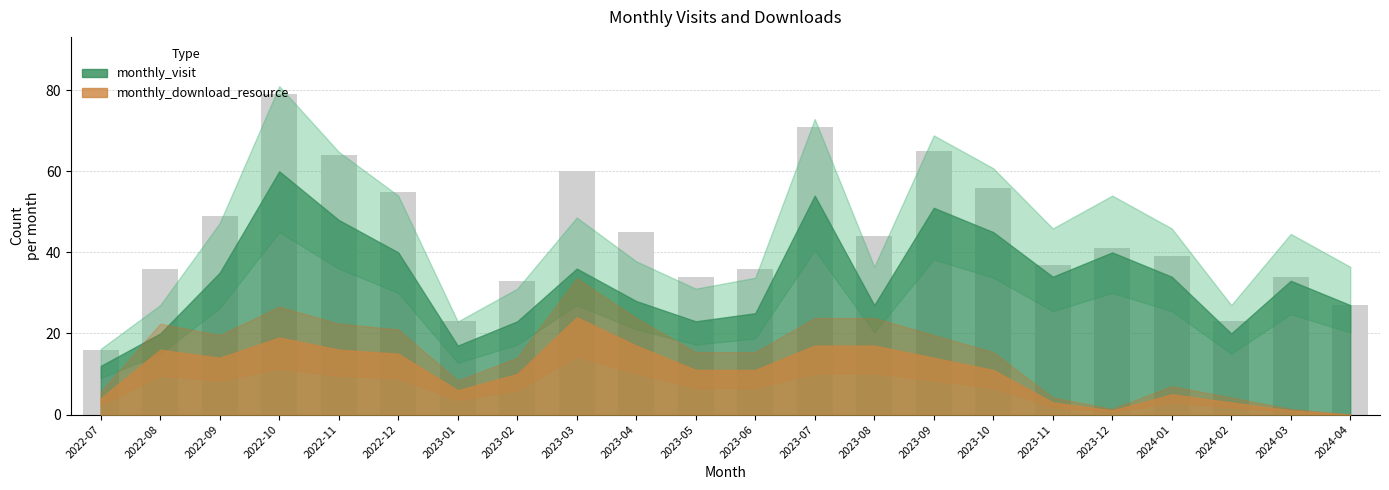

How many data points in monthly_visit are above 34?

9